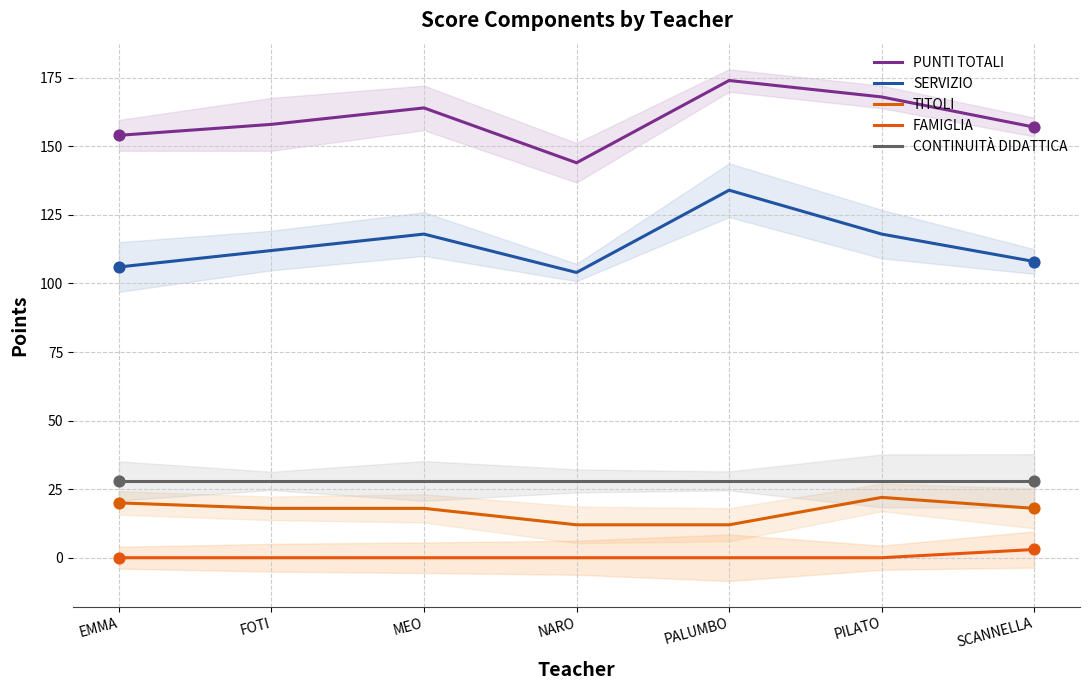

At how many categories does at least one series exceed 55?

7